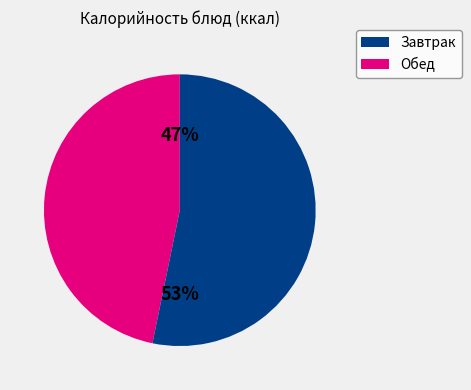

To the nearest percent, what is the average slice percentage?

50%